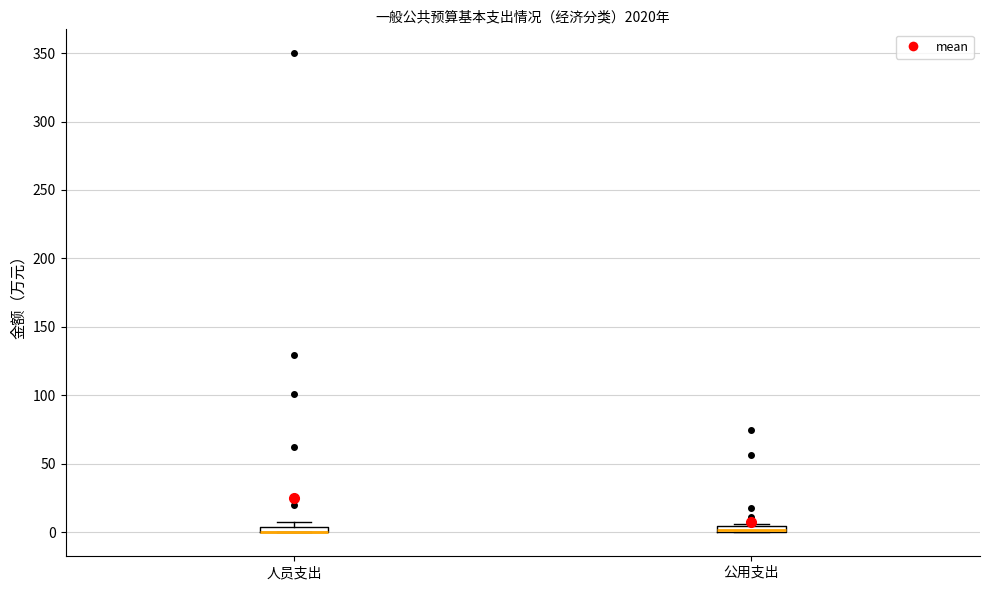

Where is the lower edge of the box for 公用支出 on the y-axis? The values are not printed on the chart, so give them approximately, as read against the axis.

0